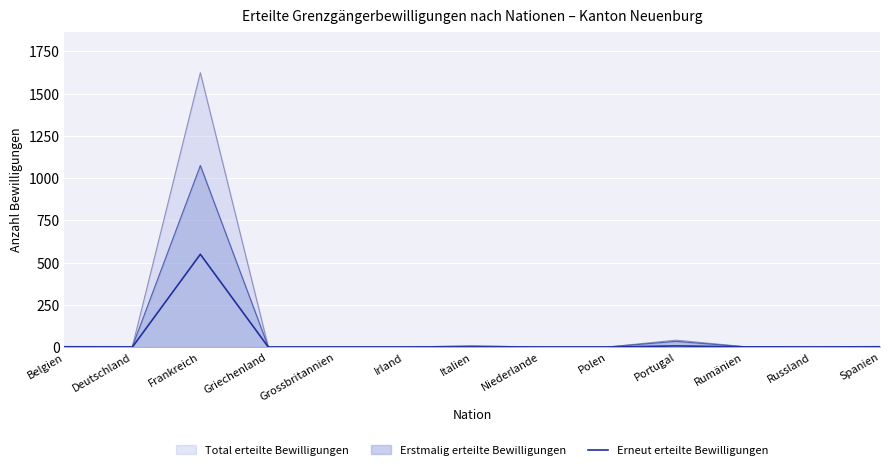

How many lines are shown in the chart?

3